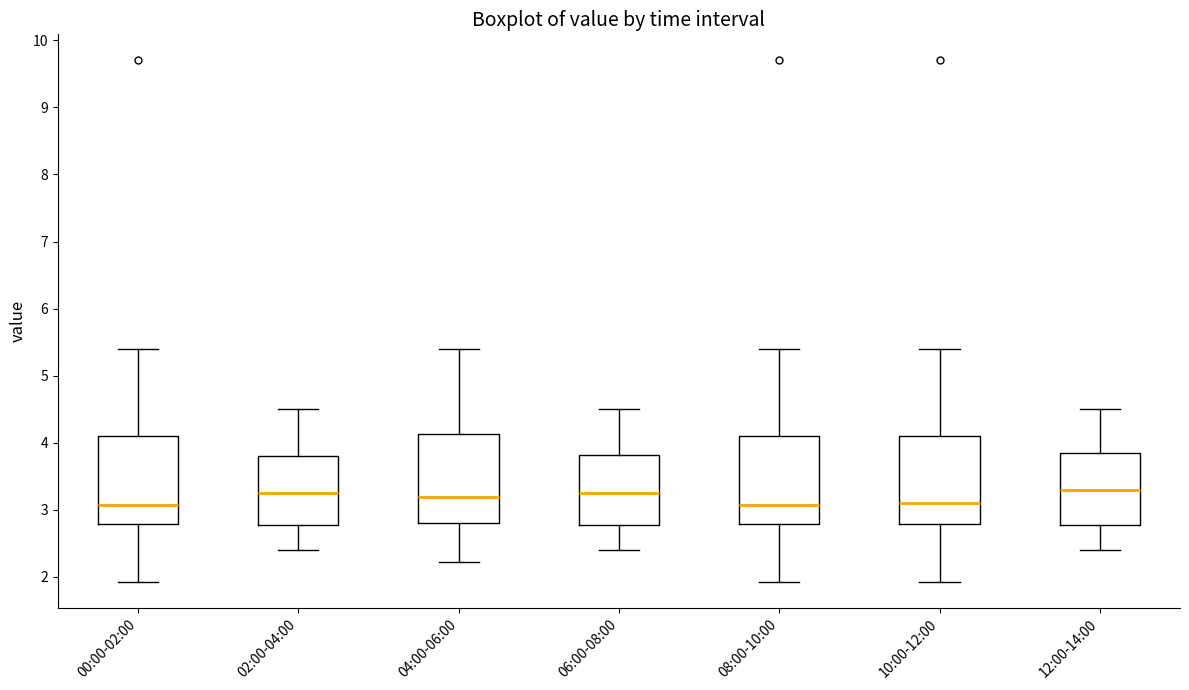

Reading left to right, read every box against the y-axis: the position of its median line, the range the box covers, and the ends of its whiskers. The values are not printed on the chart, so give them approximately, as read against the axis.

00:00-02:00: median 3.1, box 2.8 to 4.1, whiskers 1.9 to 5.4
02:00-04:00: median 3.3, box 2.8 to 3.8, whiskers 2.4 to 4.5
04:00-06:00: median 3.2, box 2.8 to 4.1, whiskers 2.2 to 5.4
06:00-08:00: median 3.3, box 2.8 to 3.8, whiskers 2.4 to 4.5
08:00-10:00: median 3.1, box 2.8 to 4.1, whiskers 1.9 to 5.4
10:00-12:00: median 3.1, box 2.8 to 4.1, whiskers 1.9 to 5.4
12:00-14:00: median 3.3, box 2.8 to 3.9, whiskers 2.4 to 4.5